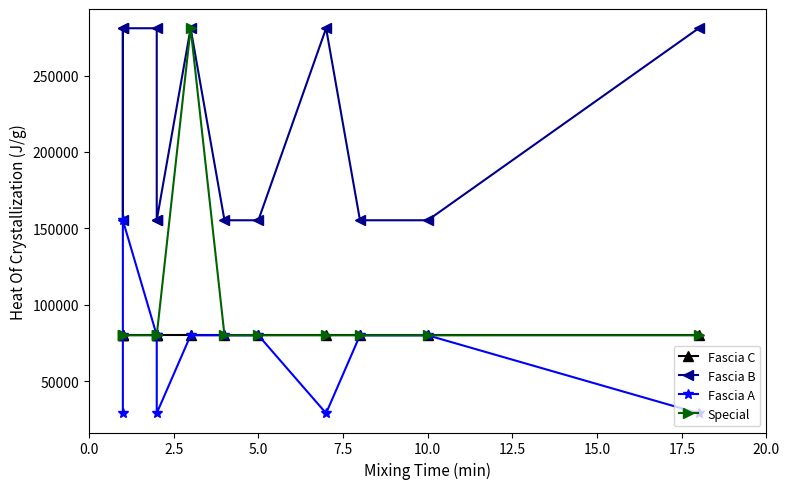

Rank the series by their maximum value, from highest to lowest.

Fascia B, Special, Fascia A, Fascia C